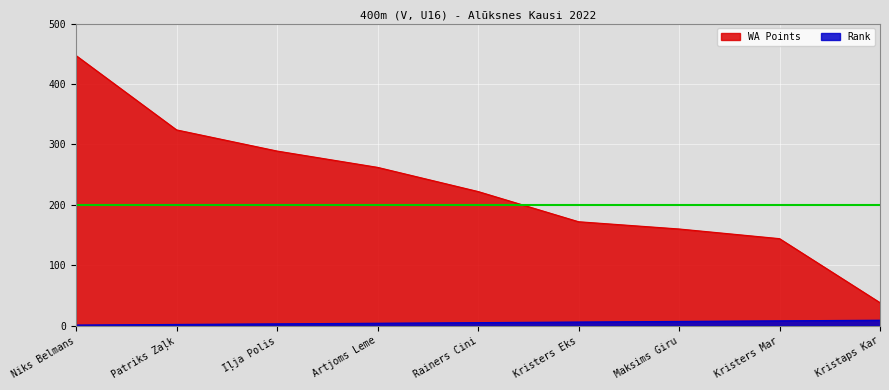

Which series changed the most between Rainers Cini and Kristers Mar?

WA Points